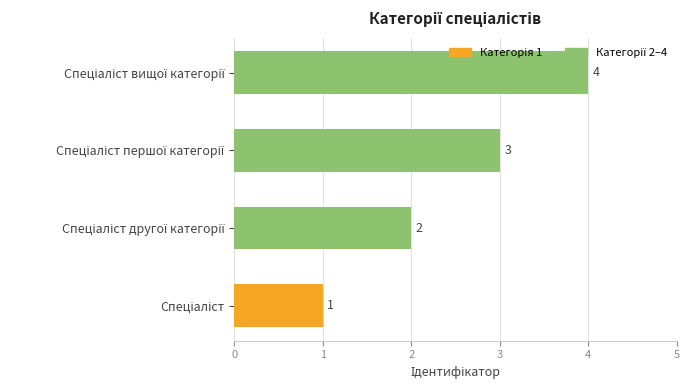

What is the smallest value displayed?

1